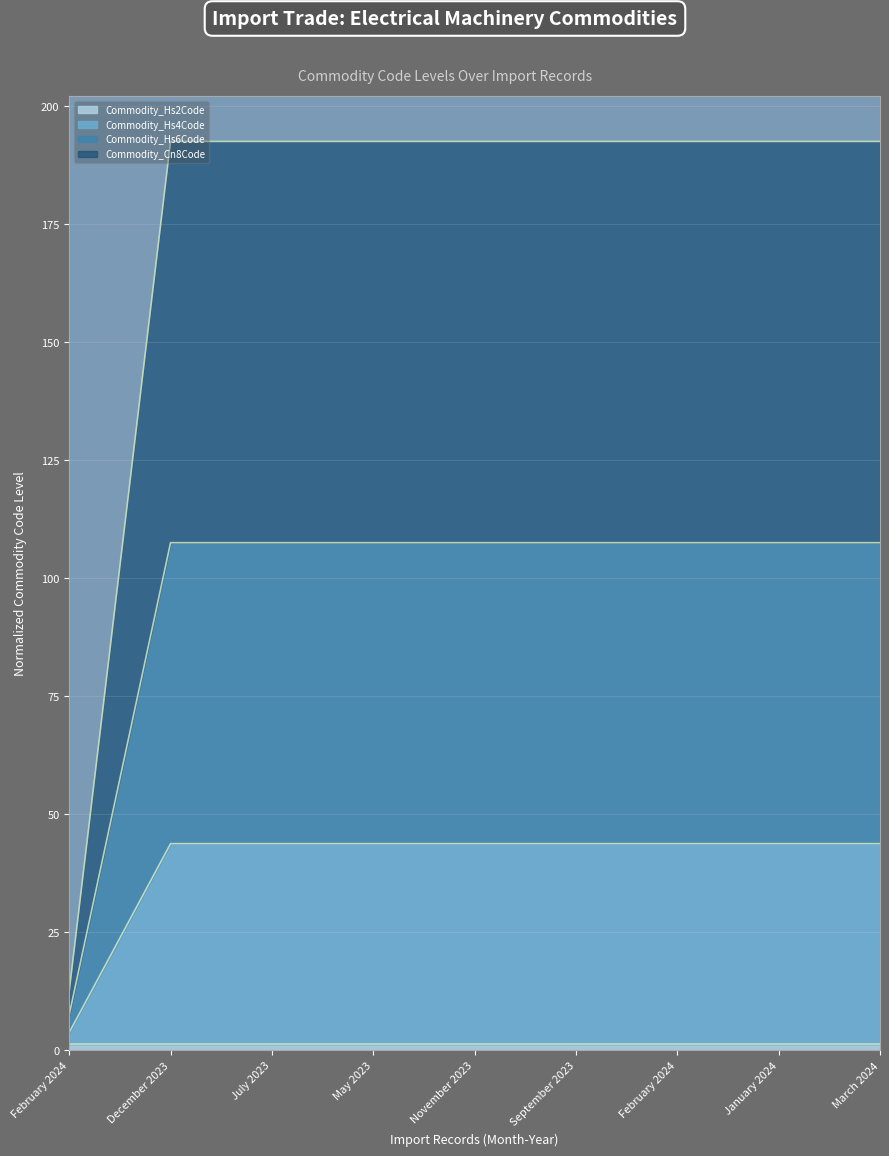

Which category has the highest value in the Commodity_Cn8Code series?

December 2023